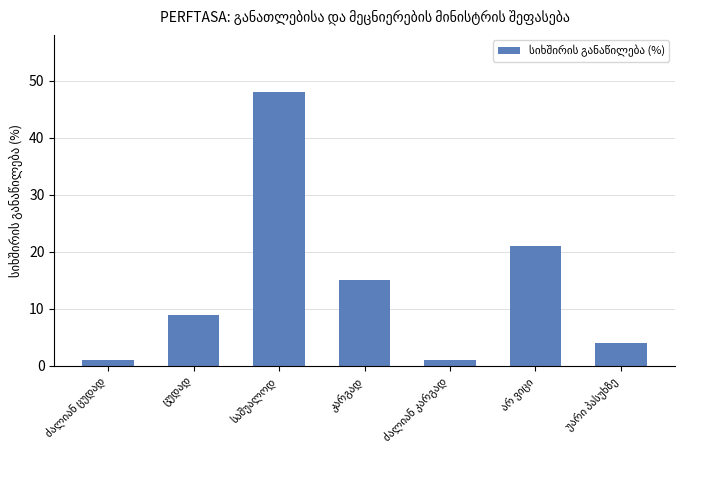

What is the difference between the maximum and minimum values?

47